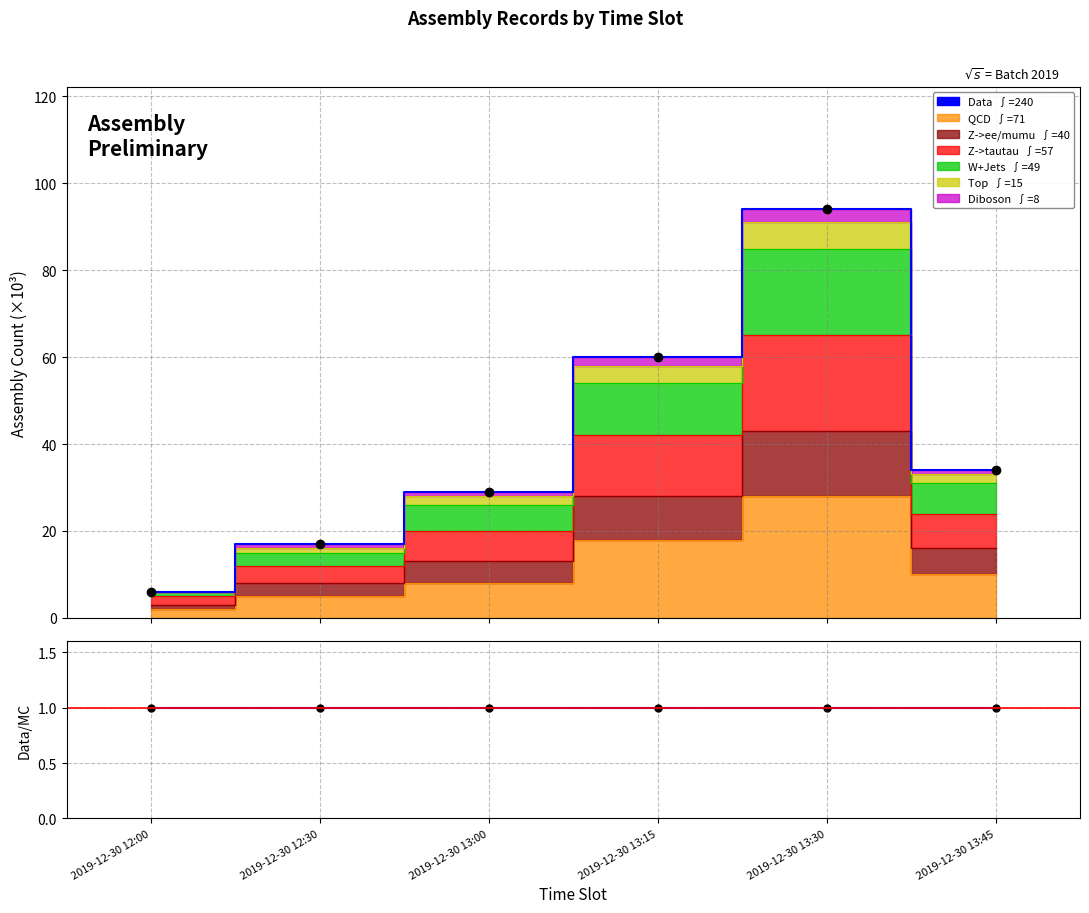

What is the difference between the highest and lowest values at 2019-12-30 12:30?

16